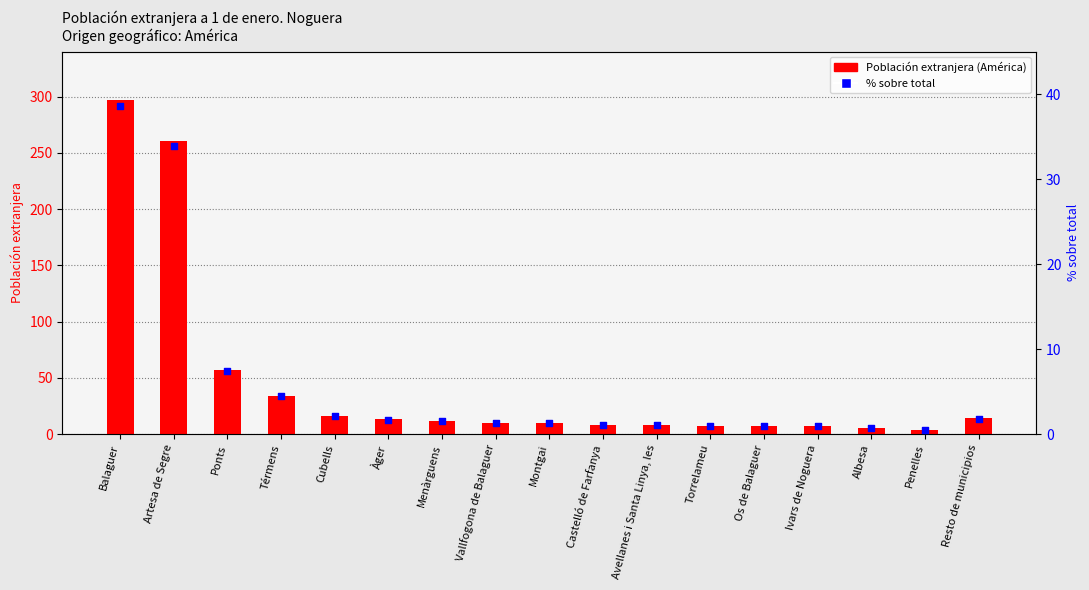

Is the value of % sobre total at Montgai greater than the value of Población extranjera (América) at Menàrguens?

No